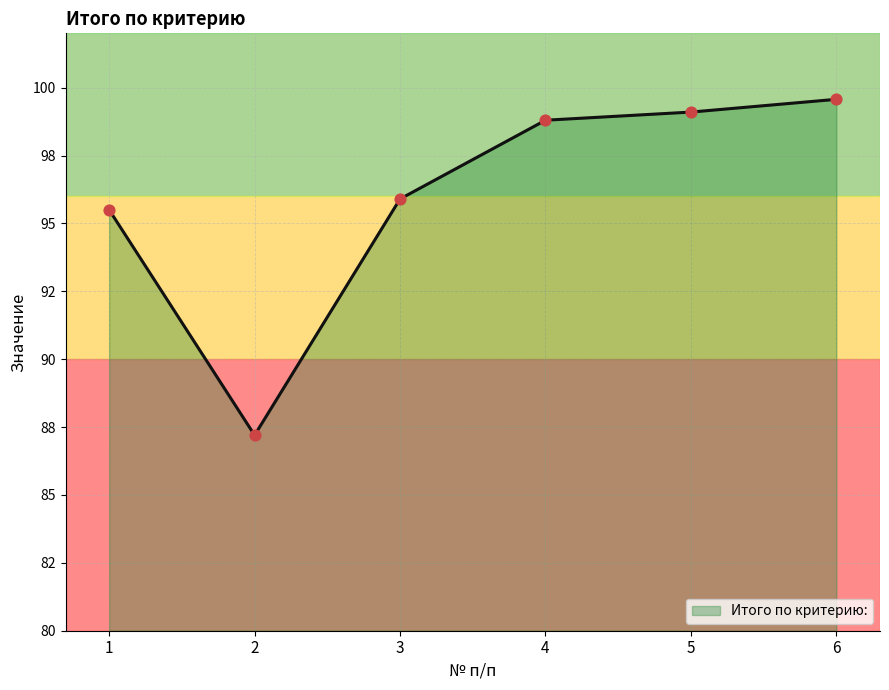

Does the chart have visible grid lines?

Yes